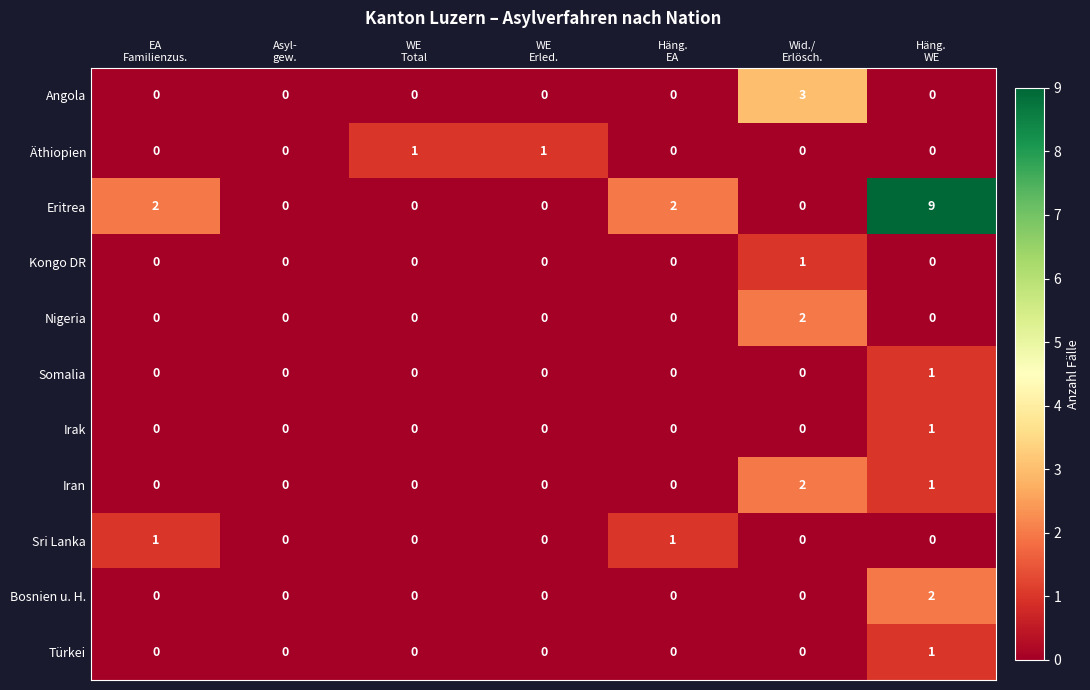

Which series has the largest total across all categories?

Eritrea